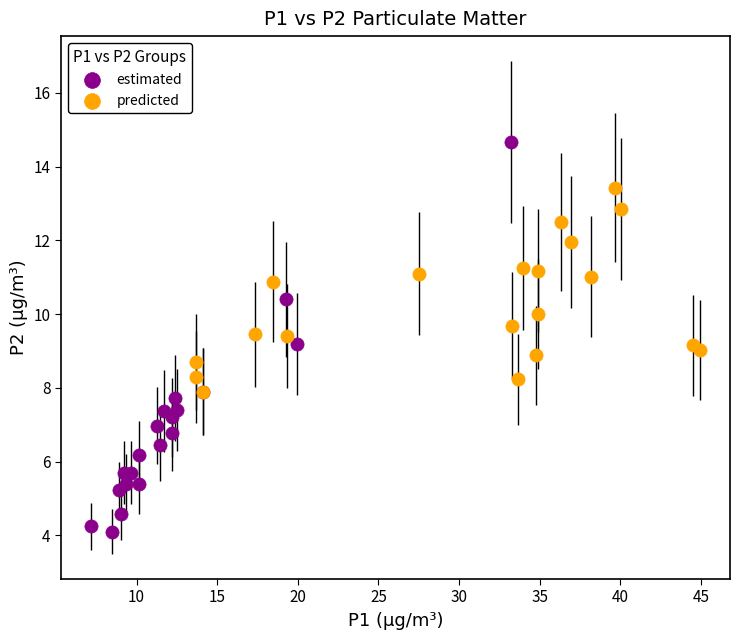

Which series reaches the maximum Y coordinate?

estimated